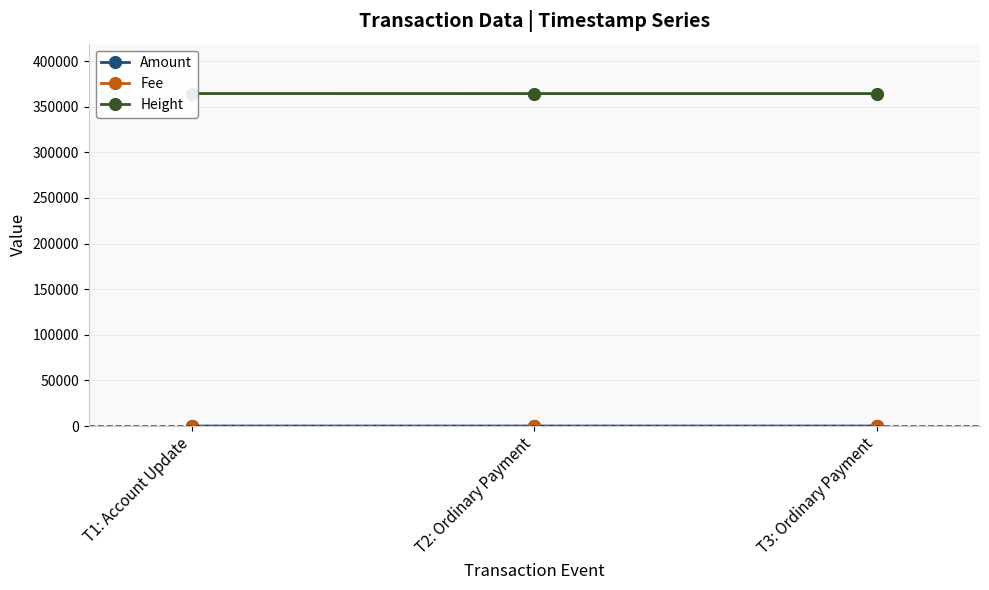

At how many categories does at least one series exceed 60055?

3